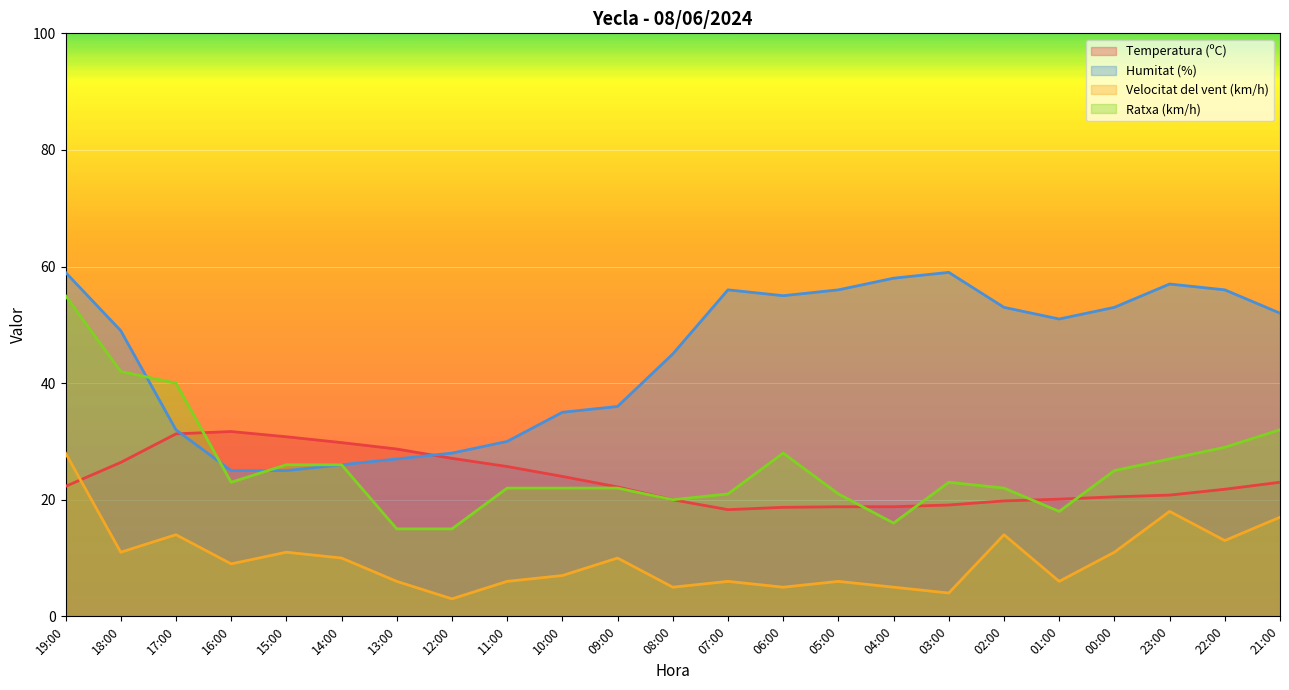

True or false: Ratxa (km/h) has a value of 9.5 at 11:00.

False